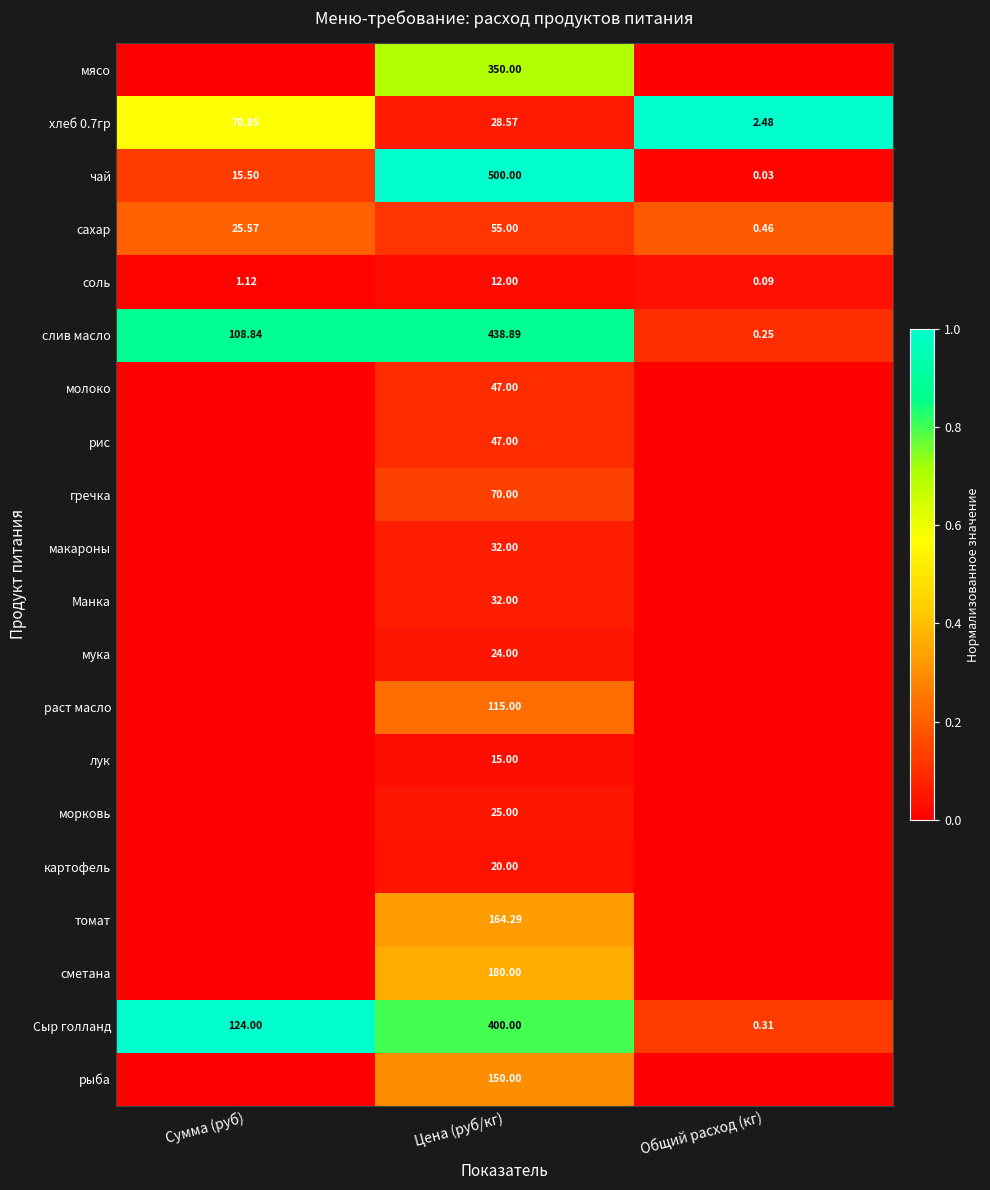

The value of морковь at Цена (руб/кг) is 0.1. True or false?

False